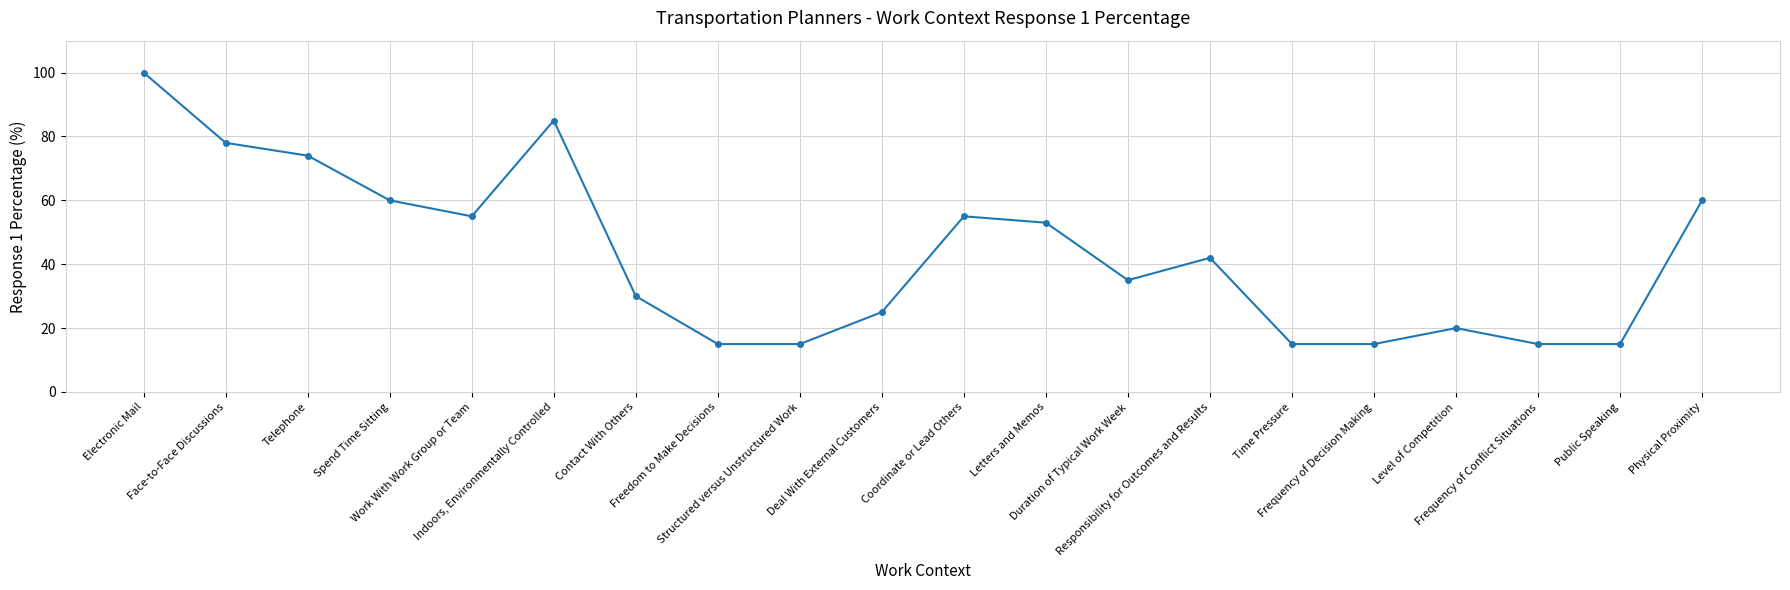

Reading right to left, what are all the values shown in this chart?

Physical Proximity=60	Public Speaking=15	Frequency of Conflict Situations=15	Level of Competition=20	Frequency of Decision Making=15	Time Pressure=15	Responsibility for Outcomes and Results=42	Duration of Typical Work Week=35	Letters and Memos=53	Coordinate or Lead Others=55	Deal With External Customers=25	Structured versus Unstructured Work=15	Freedom to Make Decisions=15	Contact With Others=30	Indoors, Environmentally Controlled=85	Work With Work Group or Team=55	Spend Time Sitting=60	Telephone=74	Face-to-Face Discussions=78	Electronic Mail=100